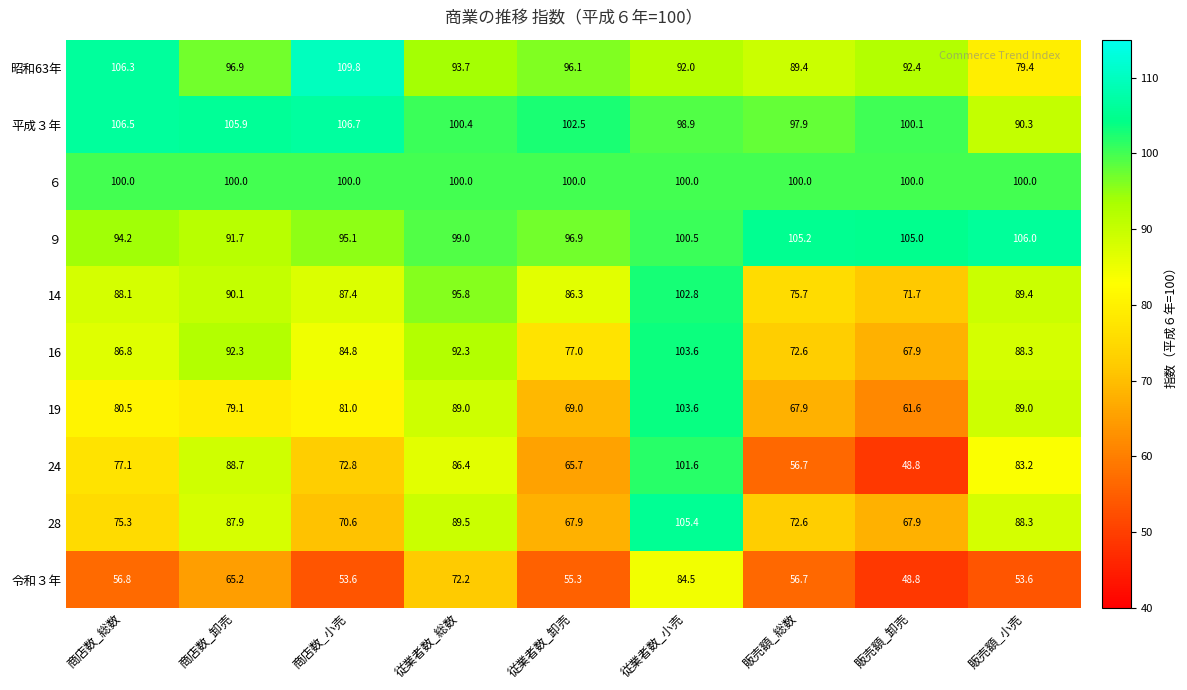

What is the greatest value displayed?

109.8